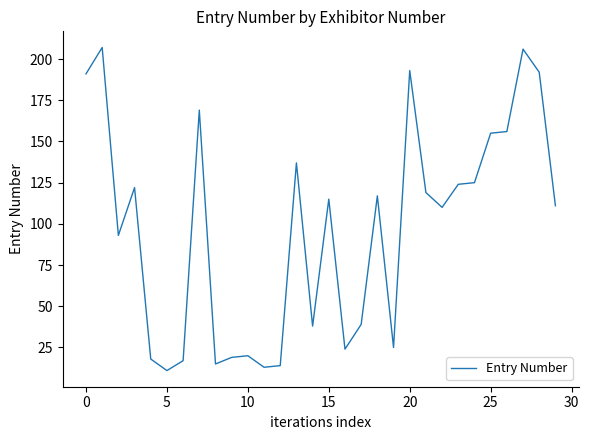

What is the smallest value displayed?

11